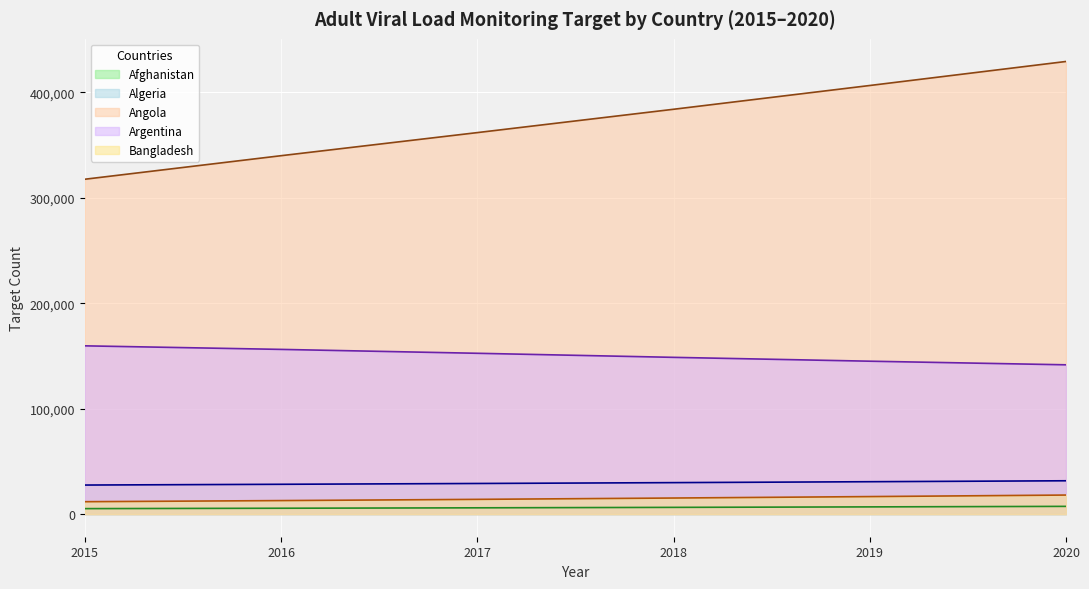

Which category has the highest value across all series?

2020